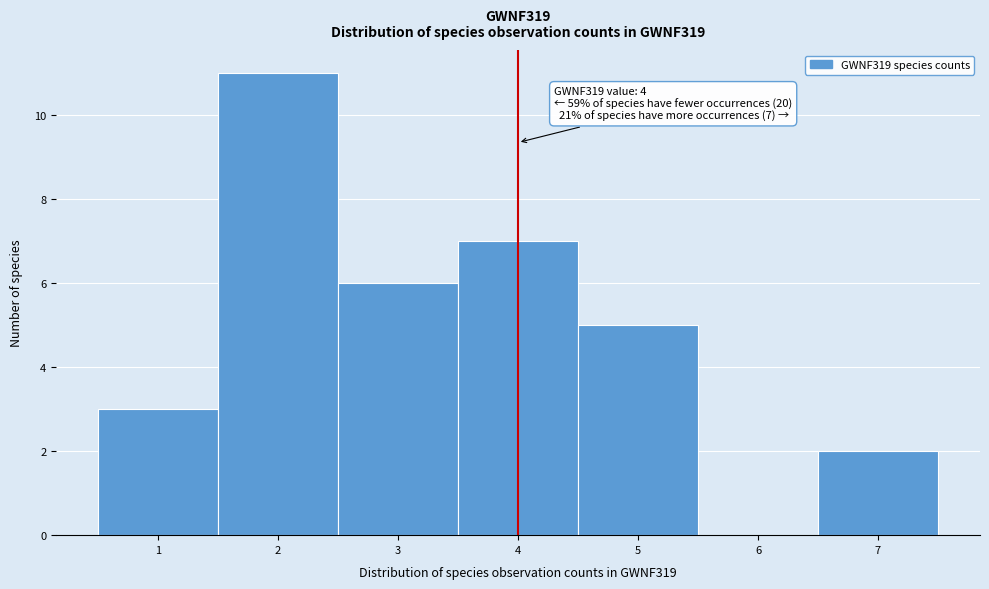

Which range on the x-axis has the tallest bar?

1.5 to 2.5